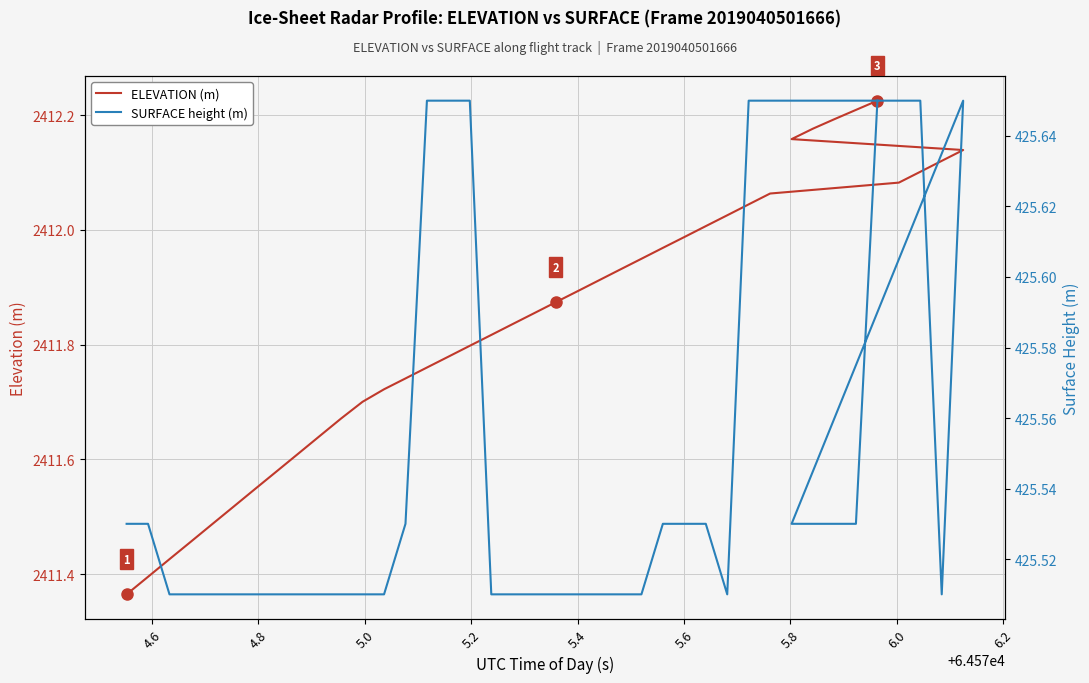

Which series has the largest range (max minus min)?

ELEVATION (m)